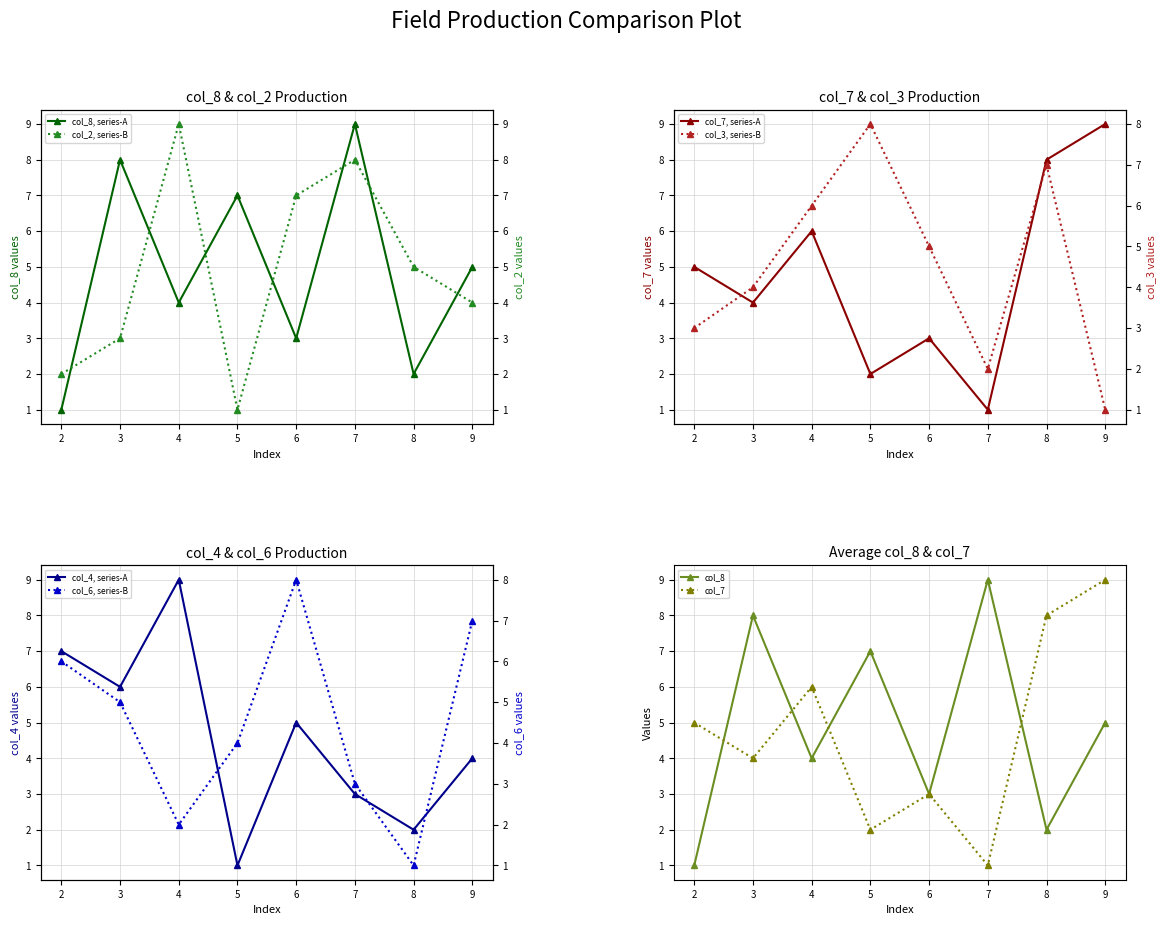

What is the minimum value for col_7?

1